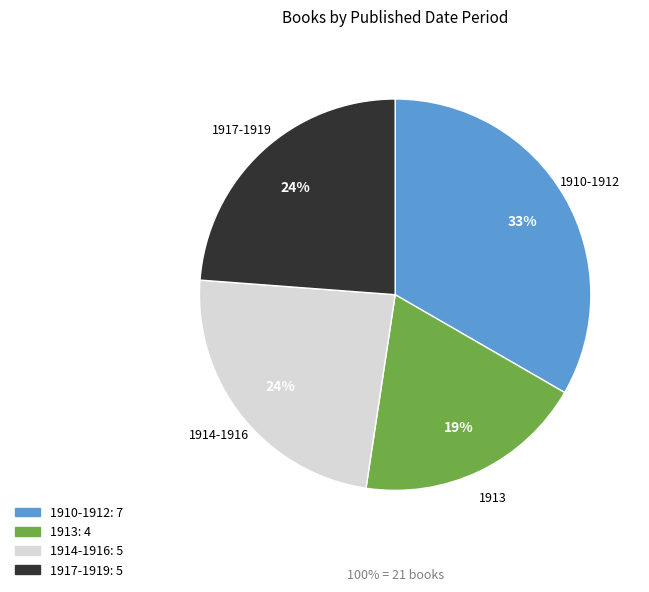

Count the number of slices in the pie.

4